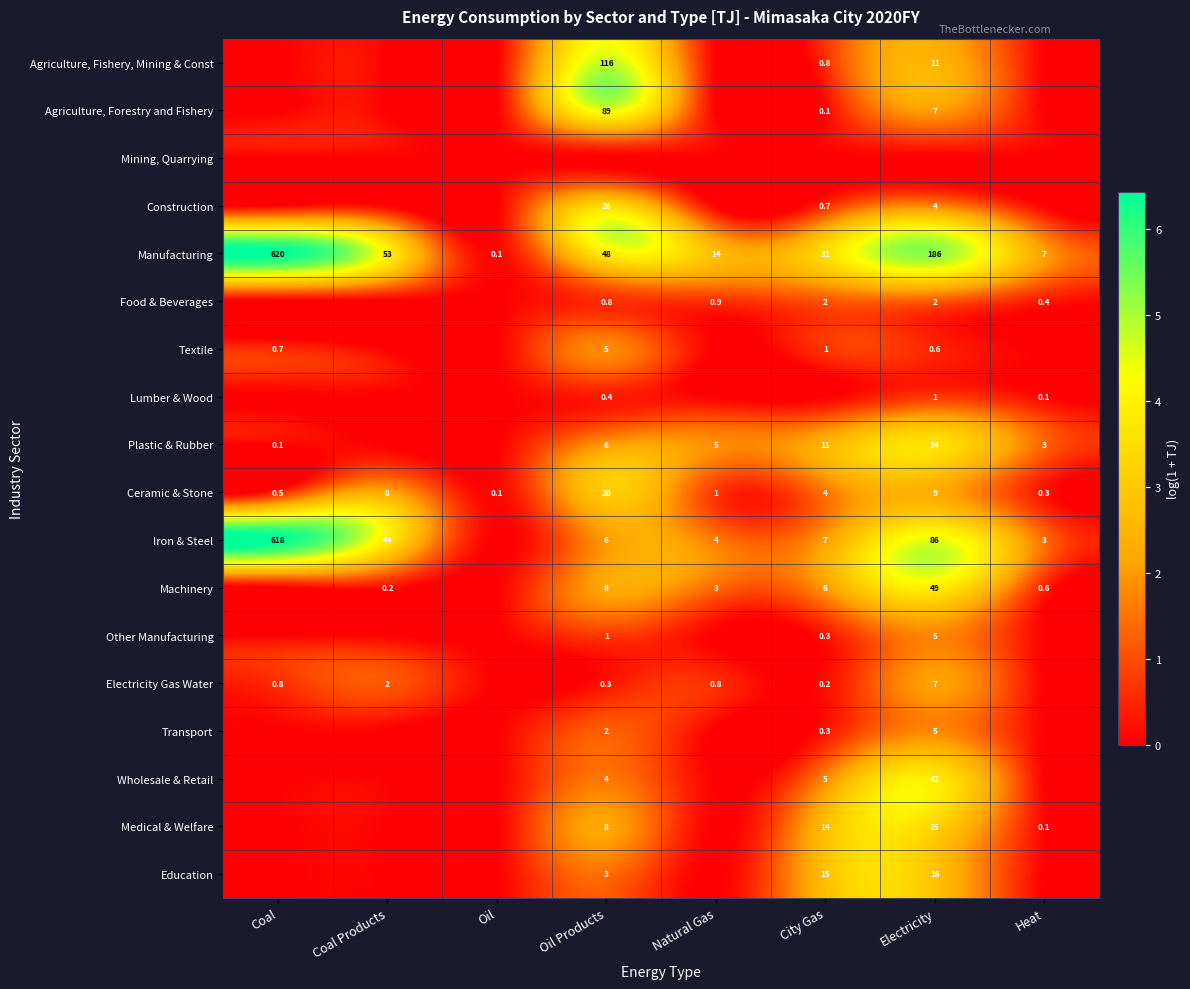

True or false: Plastic & Rubber has a value of 3.0 at Heat.

True